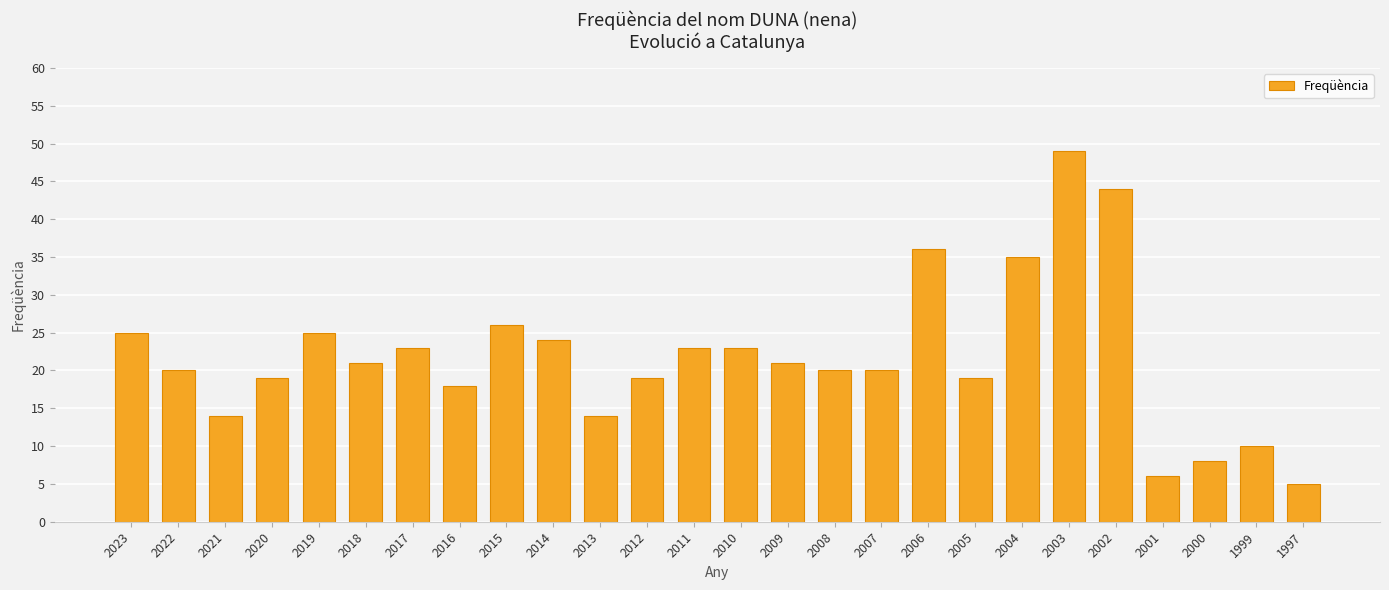

What is the sum of all values?

567